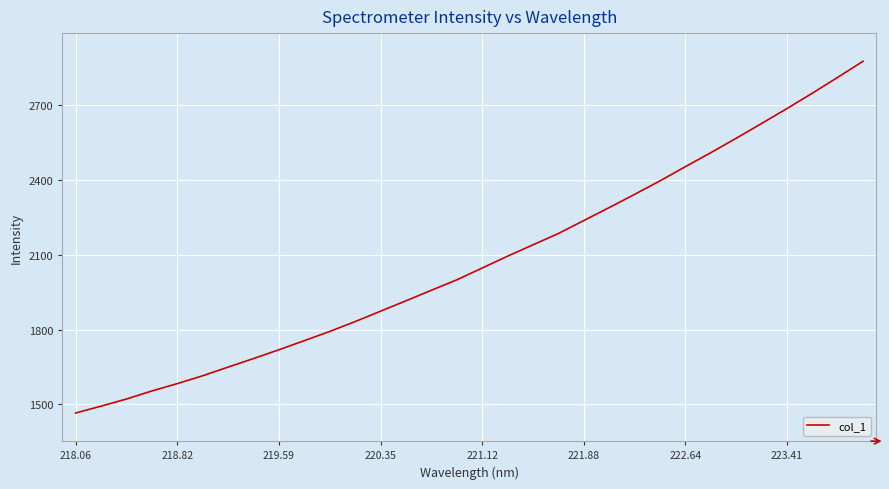

What is the greatest value displayed?

2877.2